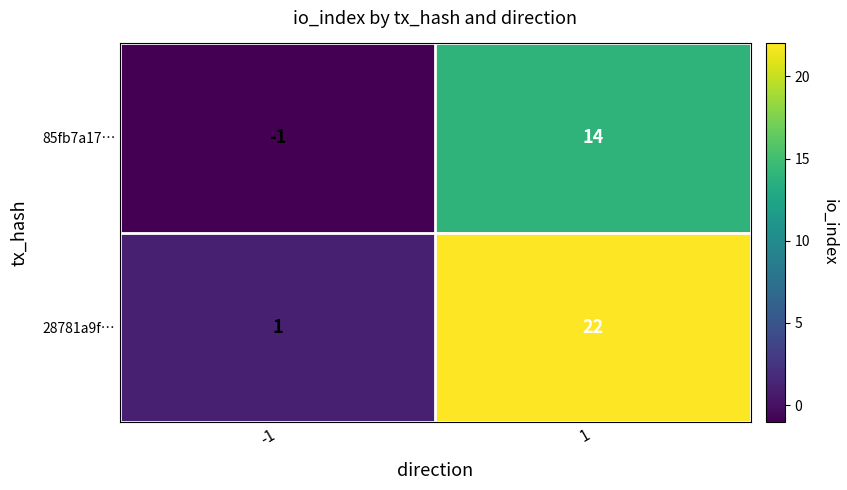

What is the smallest value displayed?

-1